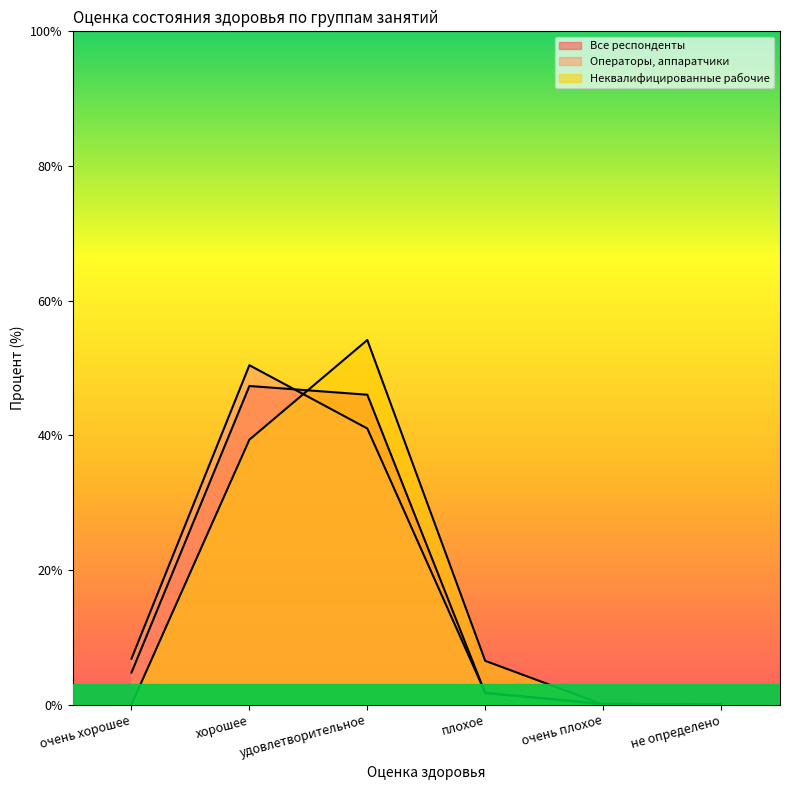

Reading right to left, what are all the values shown in this chart?

Все респонденты: не определено=0.1	очень плохое=0.1	плохое=1.7	удовлетворительное=46.0	хорошее=47.3	очень хорошее=4.8
Операторы, аппаратчики: не определено=0.0	очень плохое=0.0	плохое=1.8	удовлетворительное=41.0	хорошее=50.4	очень хорошее=6.8
Неквалифицированные рабочие: не определено=0.0	очень плохое=0.0	плохое=6.5	удовлетворительное=54.2	хорошее=39.3	очень хорошее=0.0